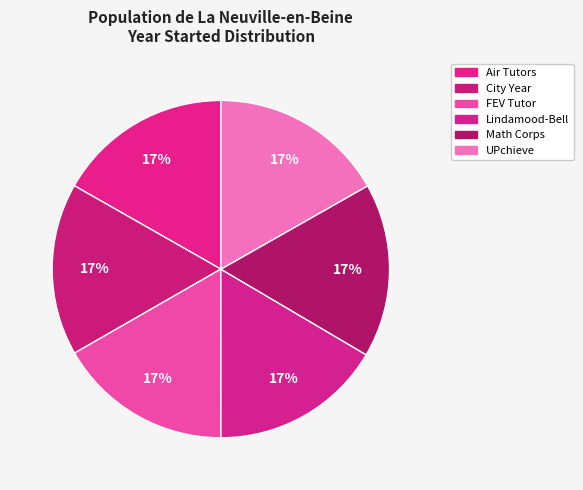

Does Air Tutors represent more than half of the total?

No